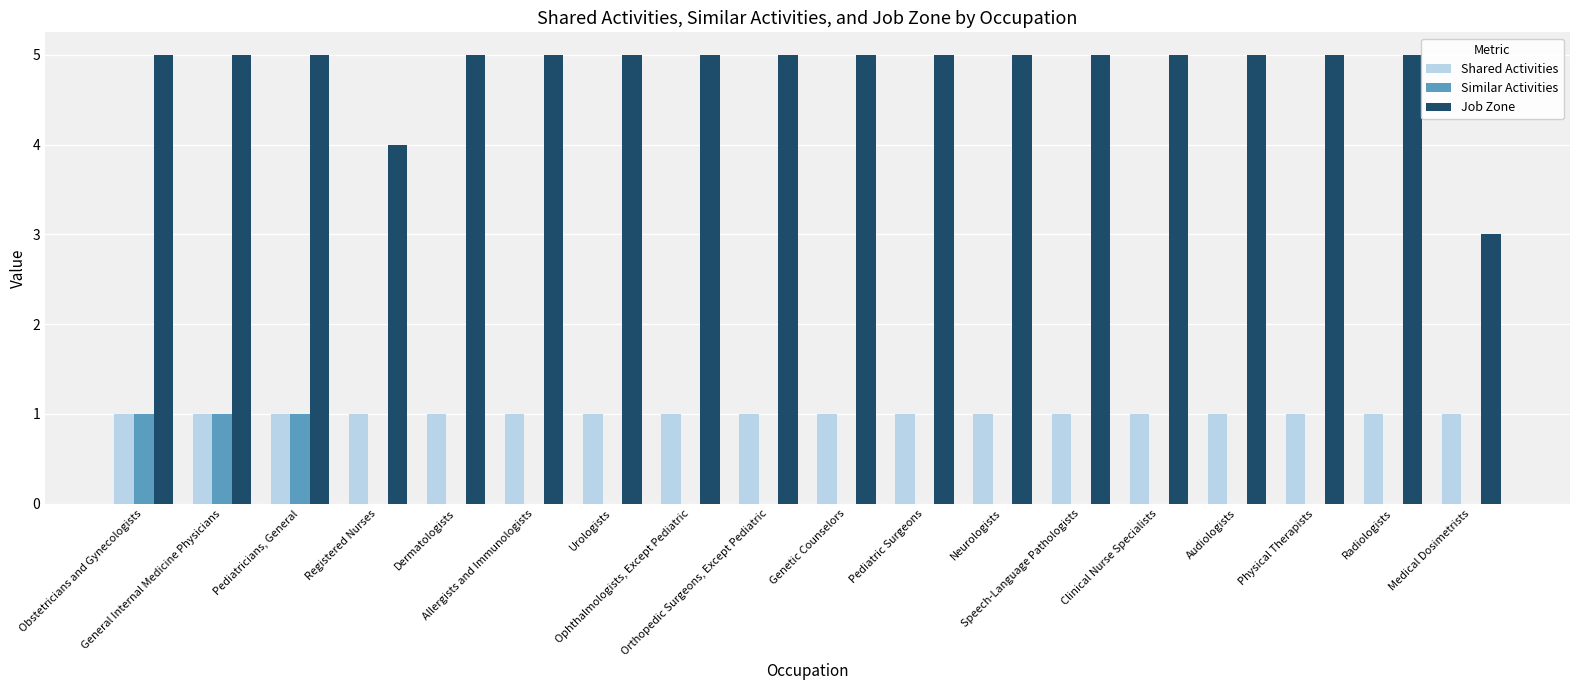

Which series has the largest total across all categories?

Job Zone